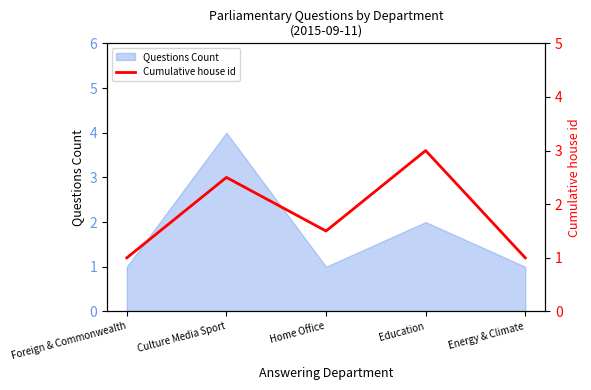

The Questions Count series shows 0 at Foreign & Commonwealth. True or false?

False